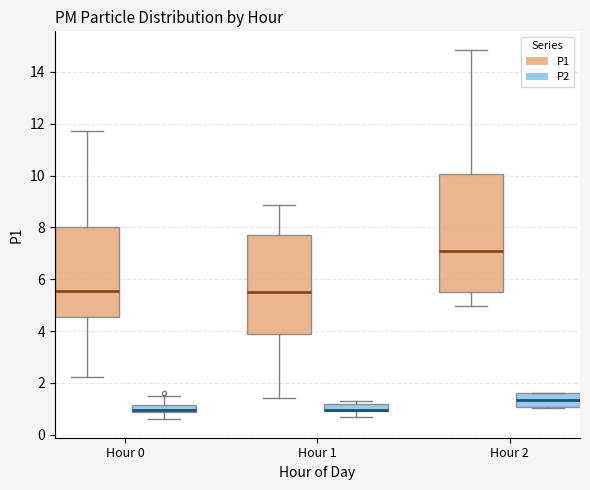

Where is the lower edge of the box for Hour 2 (P2) on the y-axis? The values are not printed on the chart, so give them approximately, as read against the axis.

1.0